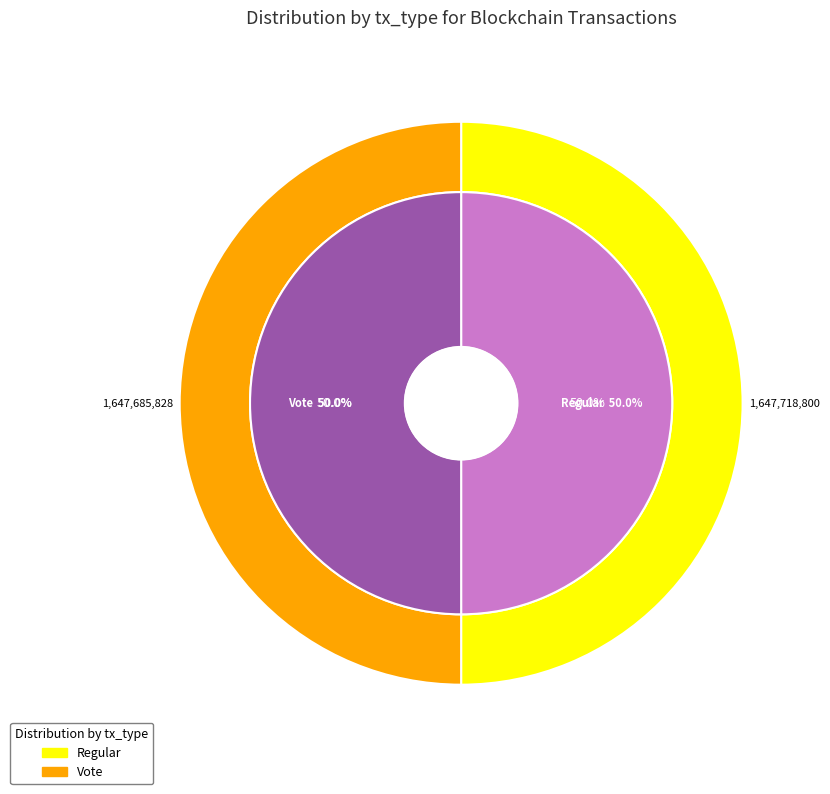

Which category has the biggest portion of the pie?

Regular